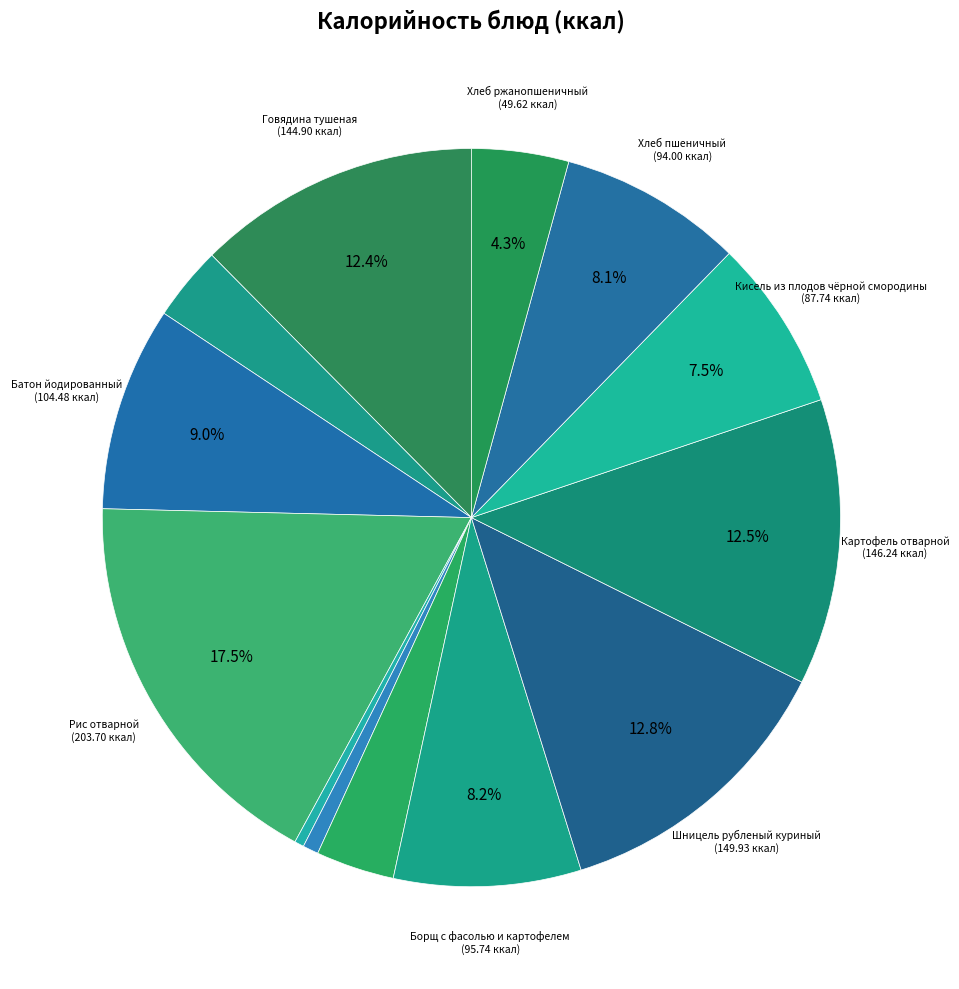

Count the number of slices in the pie.

13